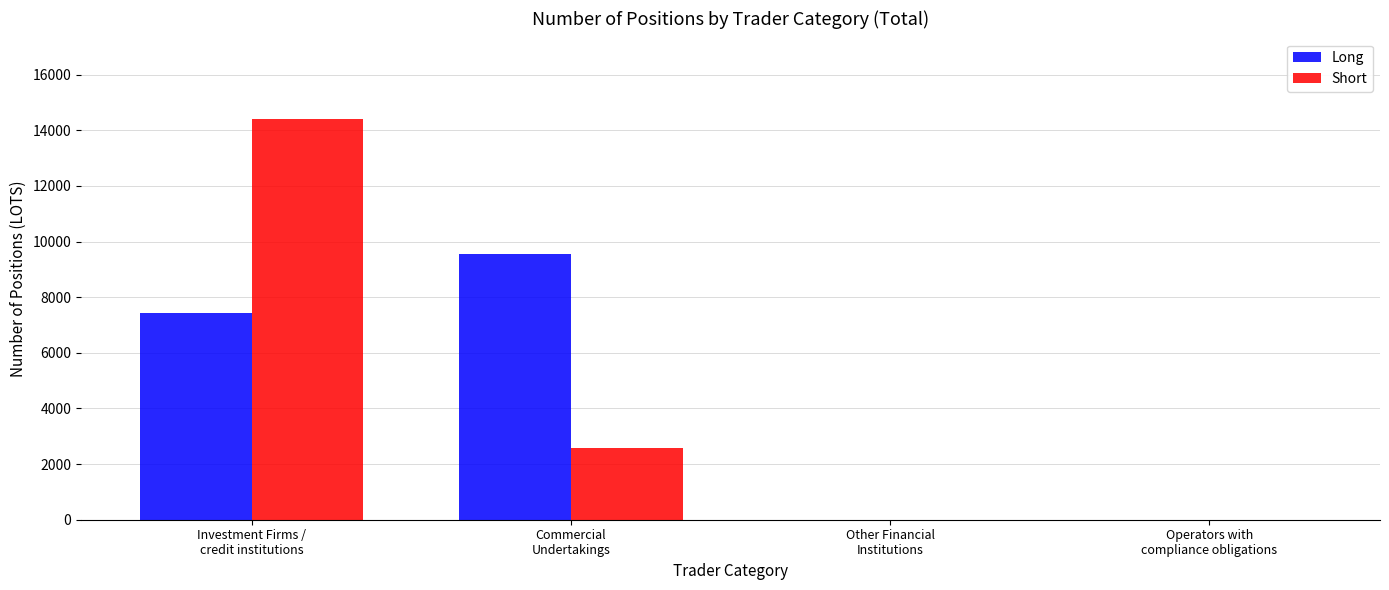

What is the average value of the Short series?

4250.4